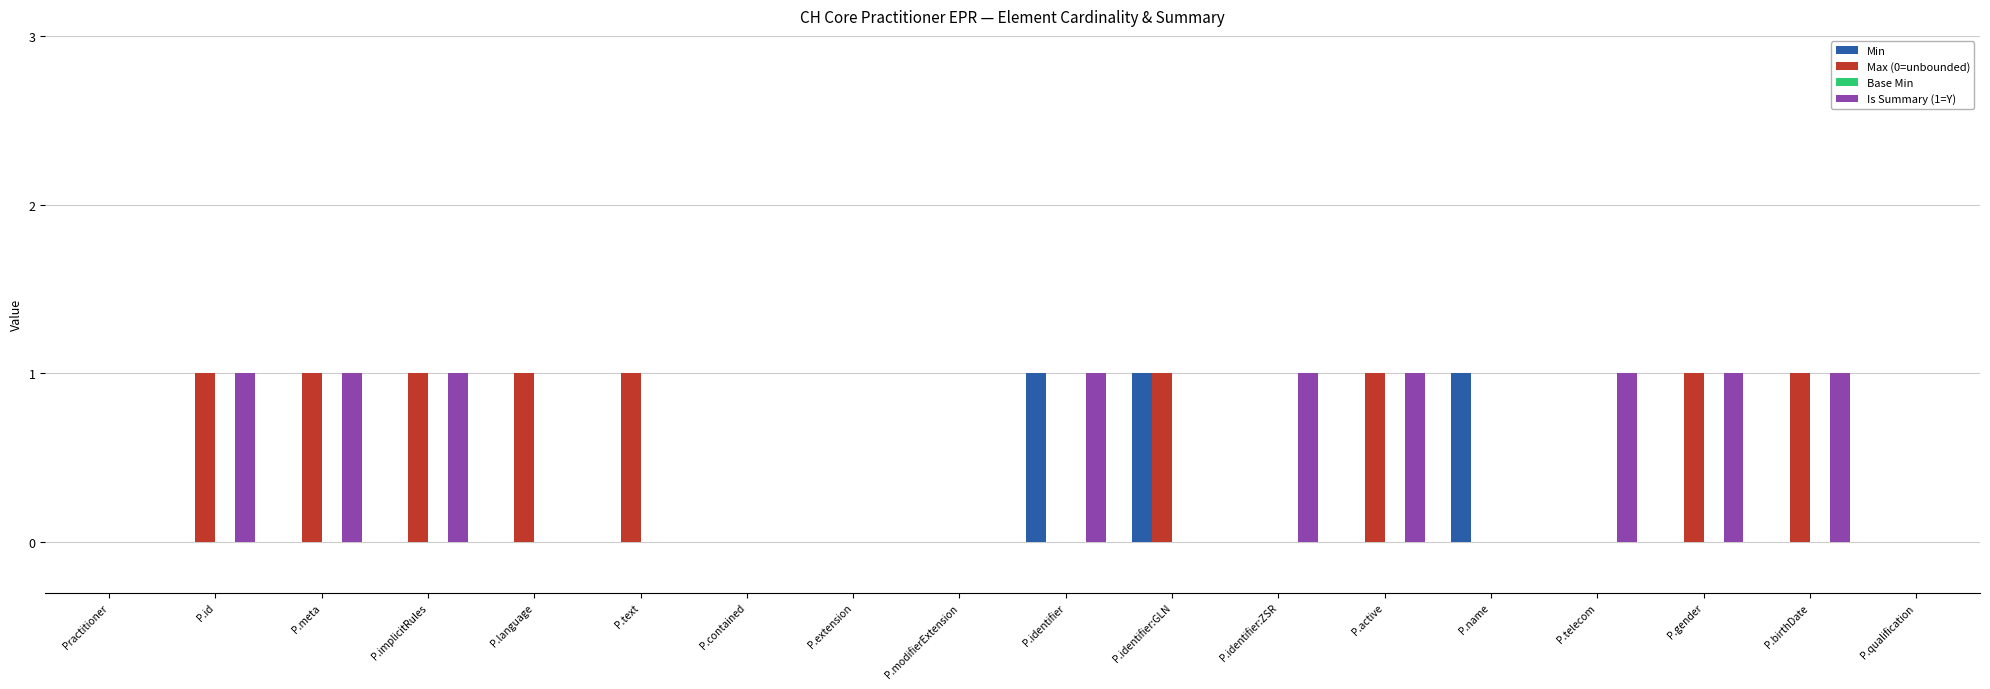

Is it true that Min equals 1 at P.identifier:GLN?

True